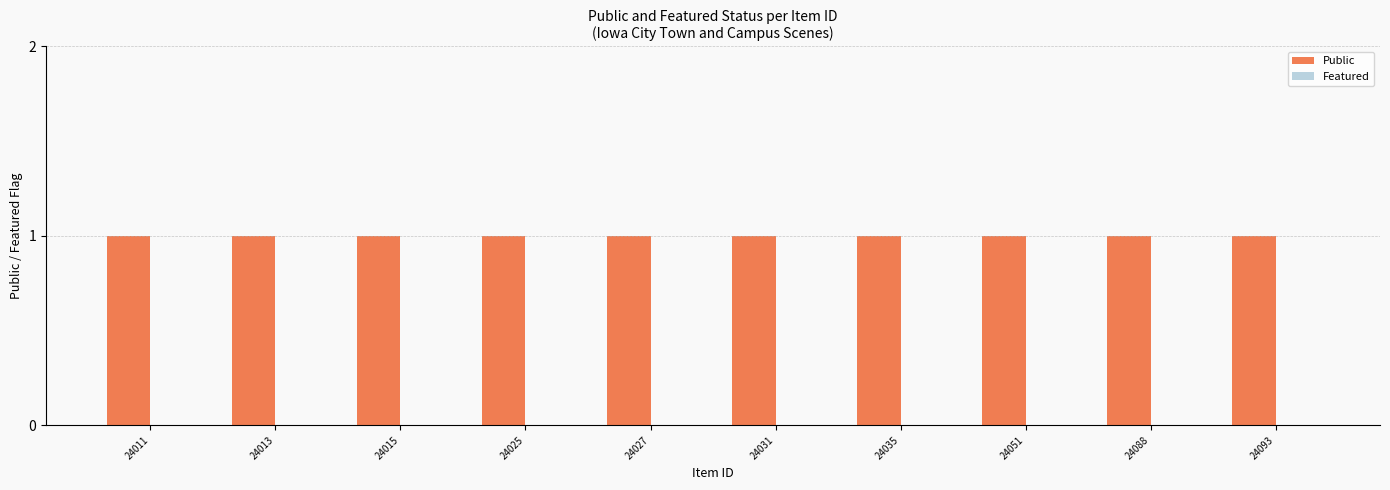

At which label does Public reach its peak?

24011